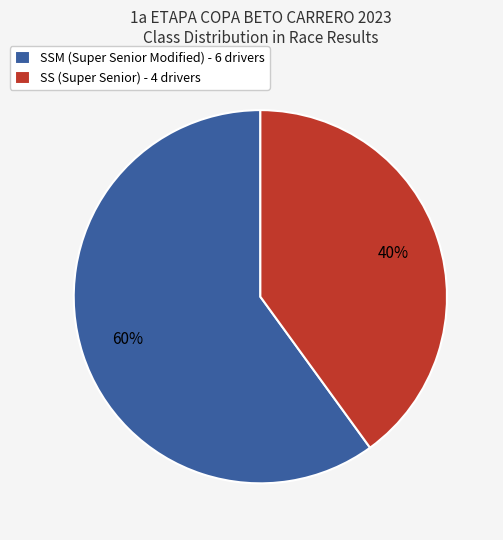

What is the ratio of the value at SSM (Super Senior Modified) - 6 drivers to the value at SS (Super Senior) - 4 drivers?

1.5